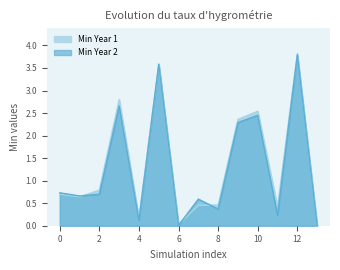

True or false: Min Year 1 has a value of 0.6 at Mix100_NEMO.

True